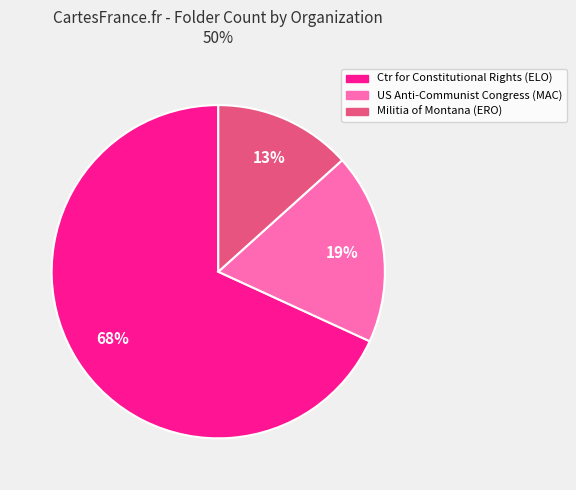

To the nearest percent, what percentage of the pie is Ctr for Constitutional Rights (ELO)?

68%